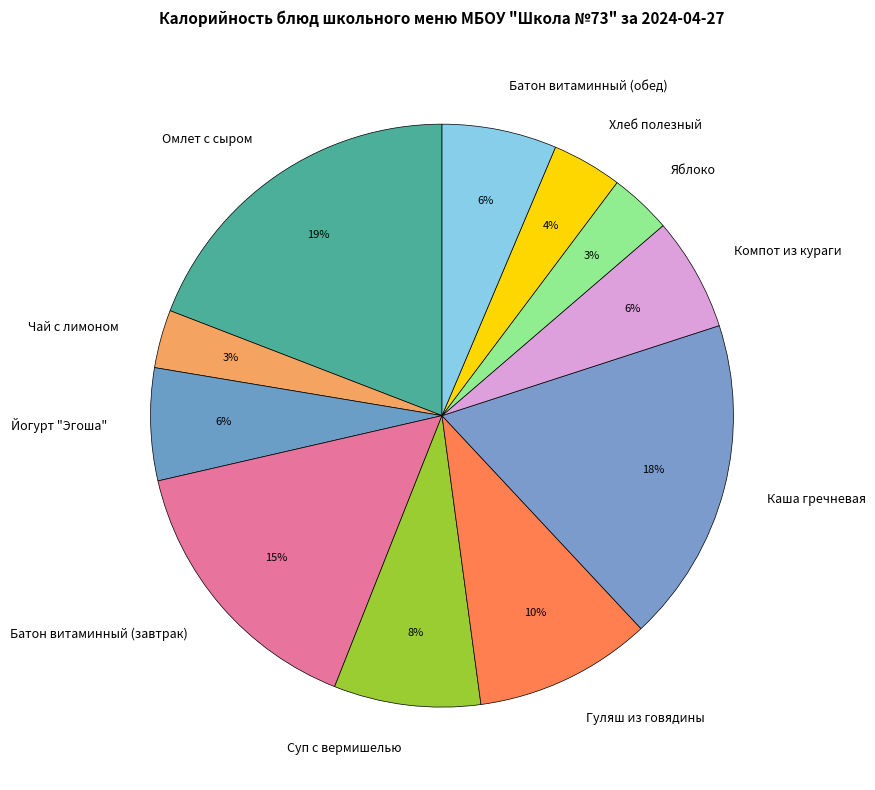

The Батон витаминный (завтрак) slice represents 15% of the pie. True or false?

True